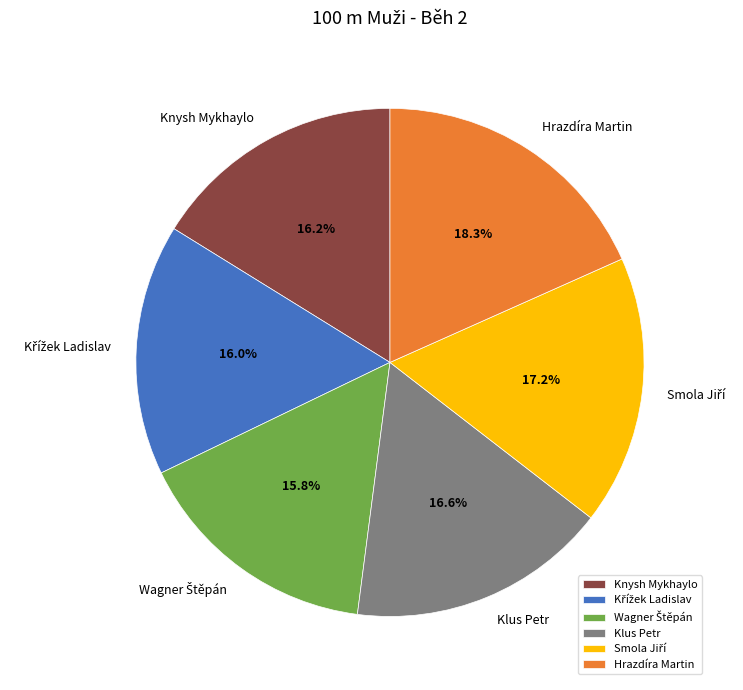

Does any single category account for the majority?

No